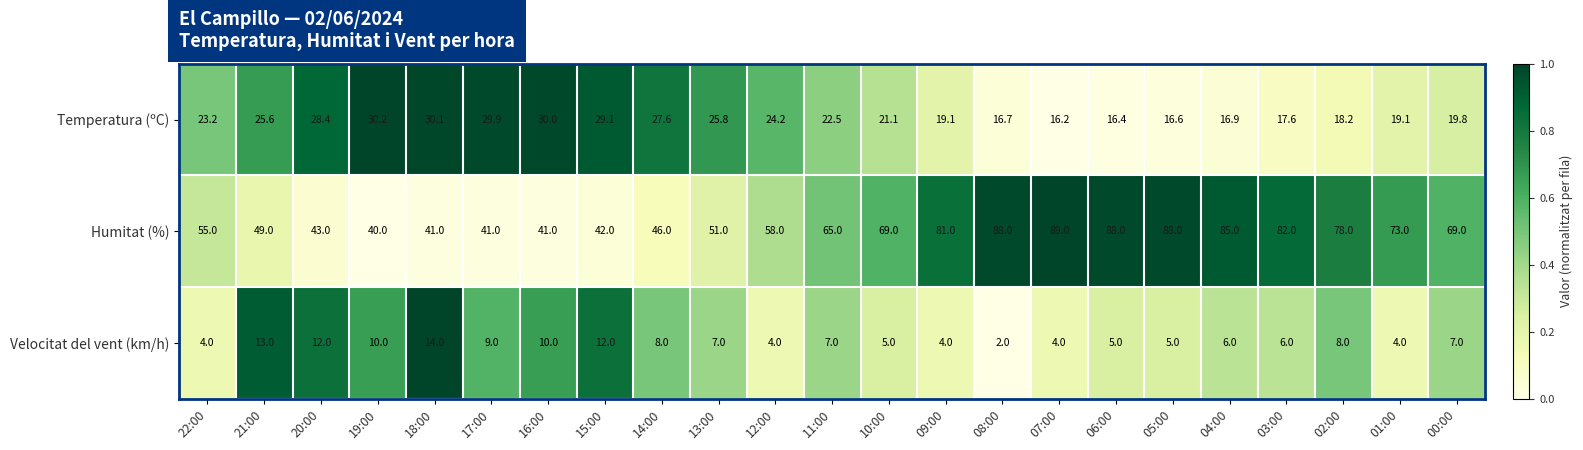

What is the minimum value for Humitat (%)?

40.0